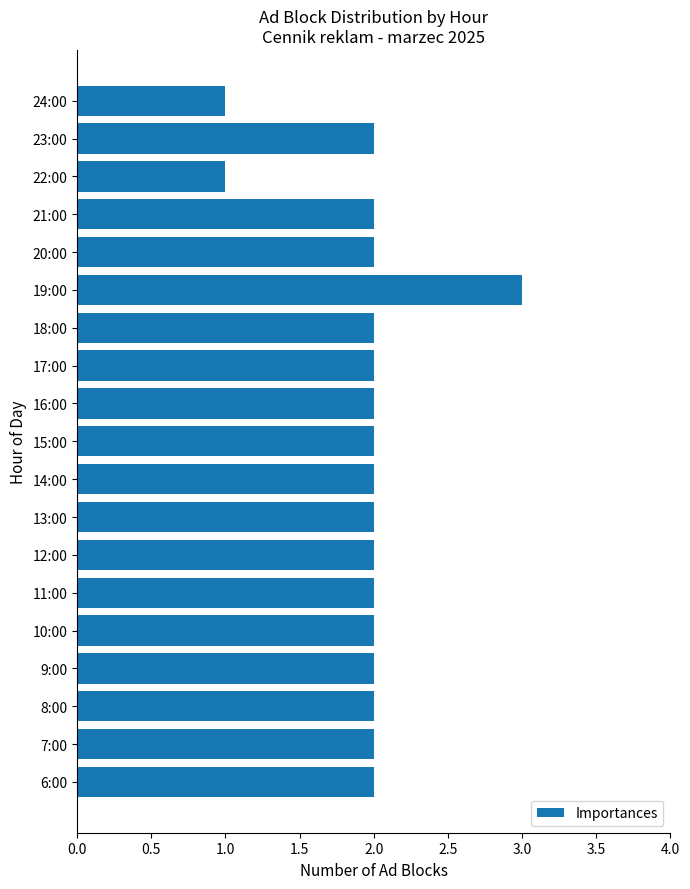

Reading bottom to top, list all the values displayed in this chart.

2	2	2	2	2	2	2	2	2	2	2	2	2	3	2	2	1	2	1